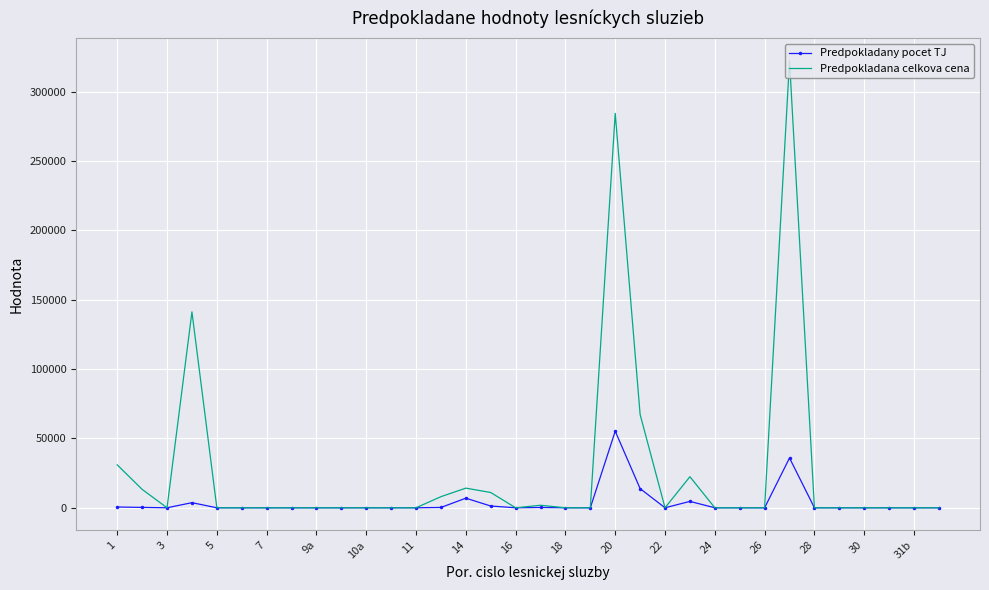

True or false: Predpokladana celkova cena has more than 2 points higher than both neighbors.

True